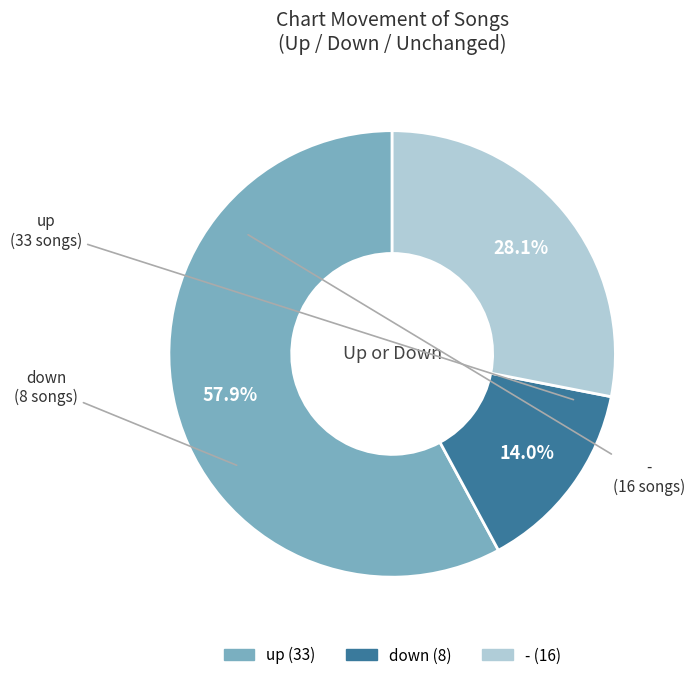

What is the ratio of the value at up to the value at -?

2.1